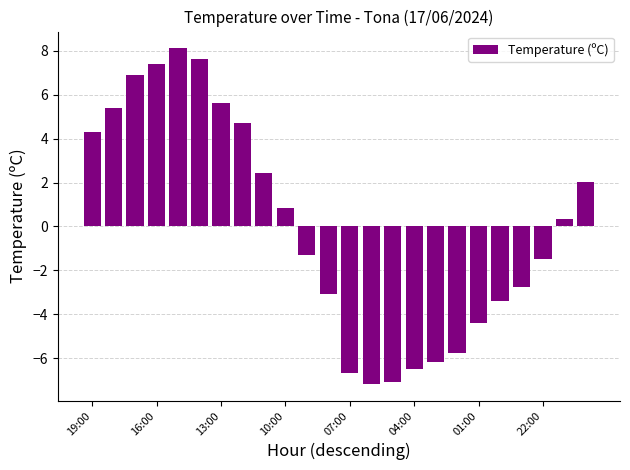

How many negative values are there?

12